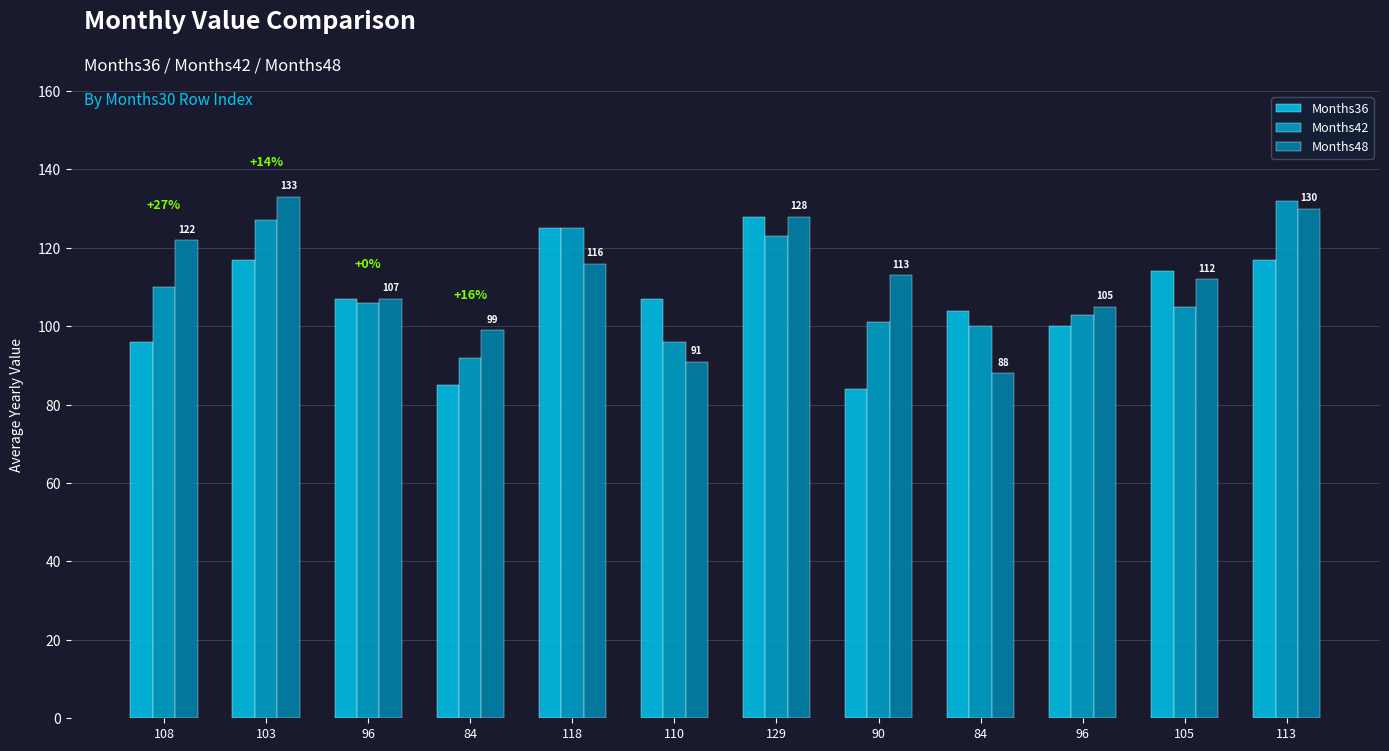

What is the approximate value of Months36 at 84, to the nearest 10?

100